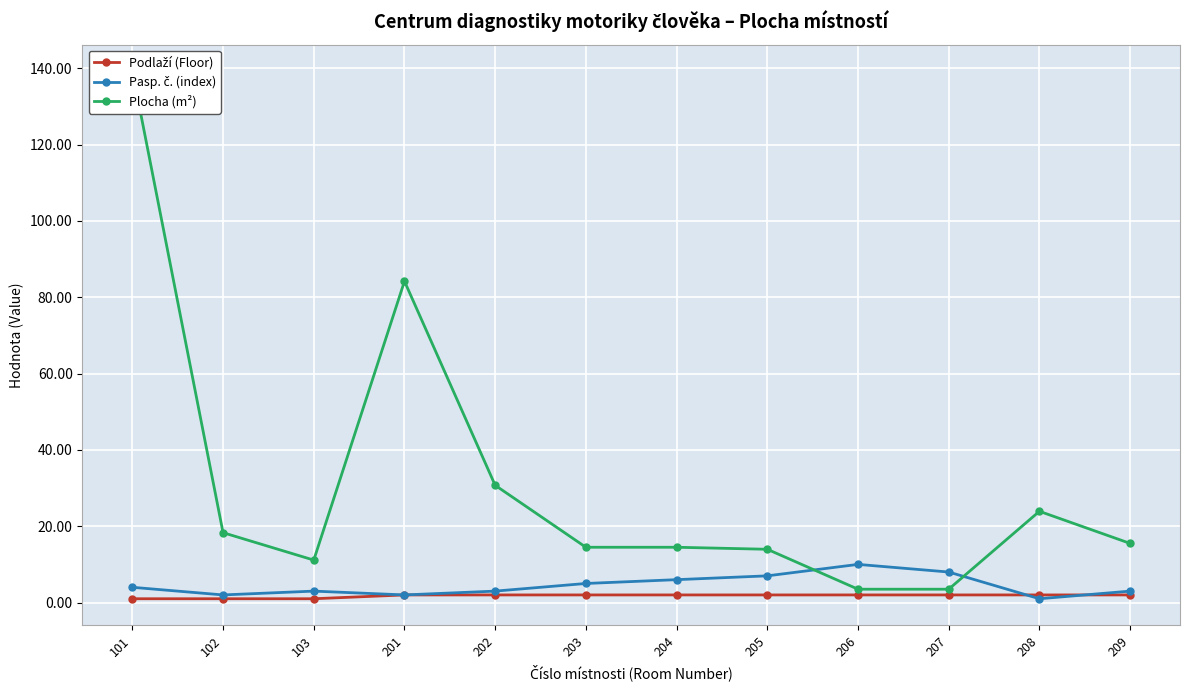

How many Pasp. č. (index) values are between 3 and 7?

7